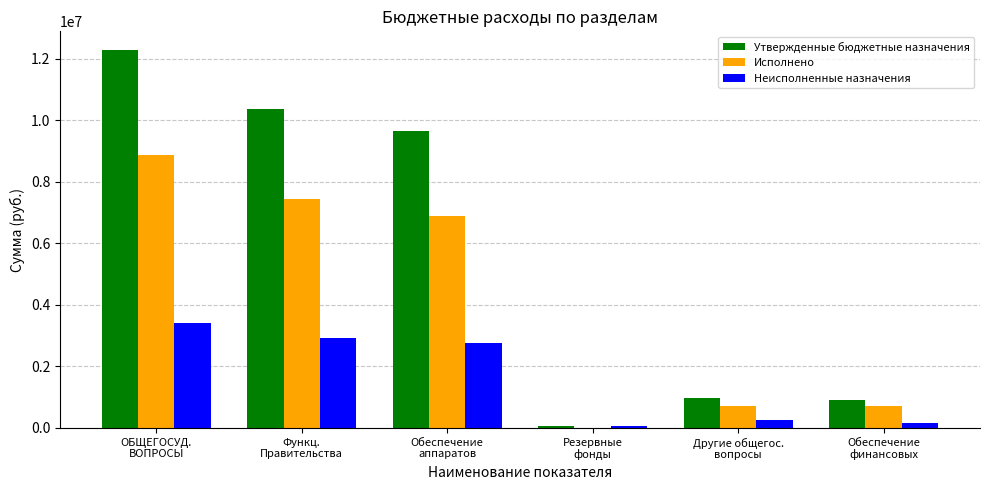

What is the spread (max minus min) of values at ОБЩЕГОСУД.
ВОПРОСЫ?

8874410.0